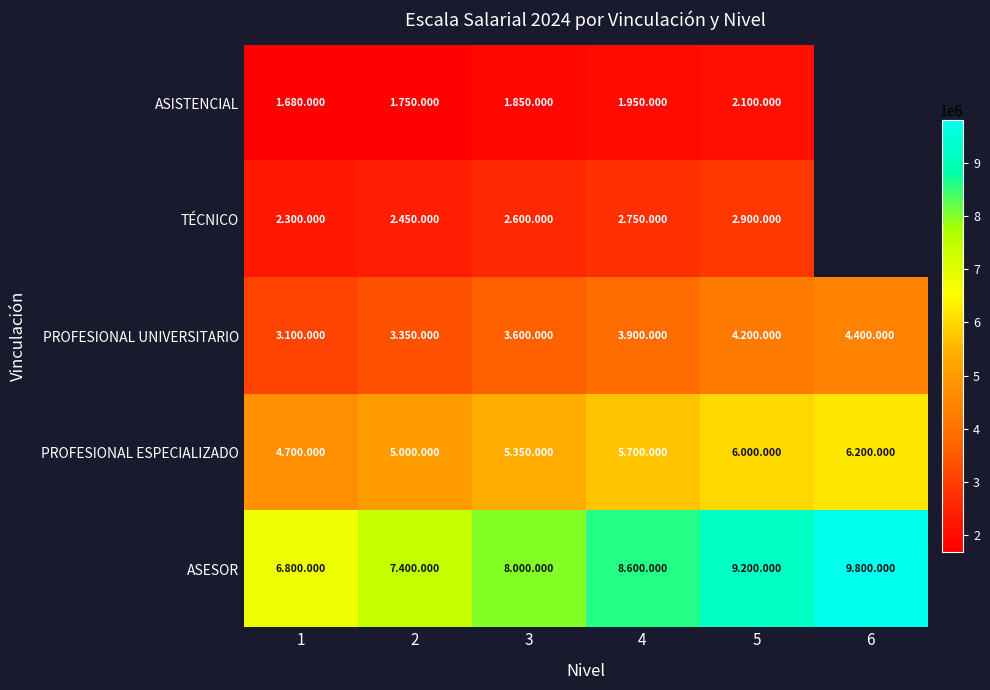

Where does the PROFESIONAL UNIVERSITARIO series first go above 3900000?

5